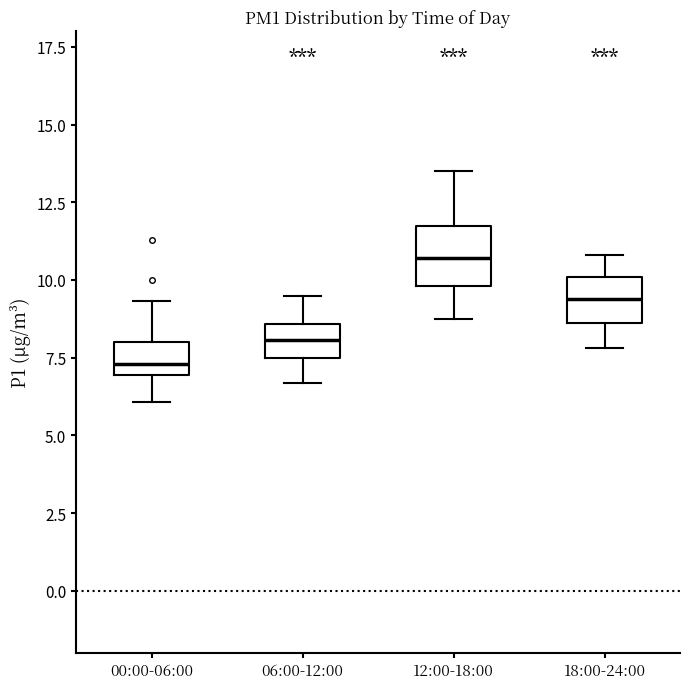

Reading left to right, read every box against the y-axis: the position of its median line, the range the box covers, and the ends of its whiskers. The values are not printed on the chart, so give them approximately, as read against the axis.

00:00-06:00: median 7.5, box 7.0 to 8.0, whiskers 6.0 to 9.5
06:00-12:00: median 8.0, box 7.5 to 8.5, whiskers 6.5 to 9.5
12:00-18:00: median 10.5, box 10.0 to 12.0, whiskers 9.0 to 13.5
18:00-24:00: median 9.5, box 8.5 to 10.0, whiskers 8.0 to 11.0